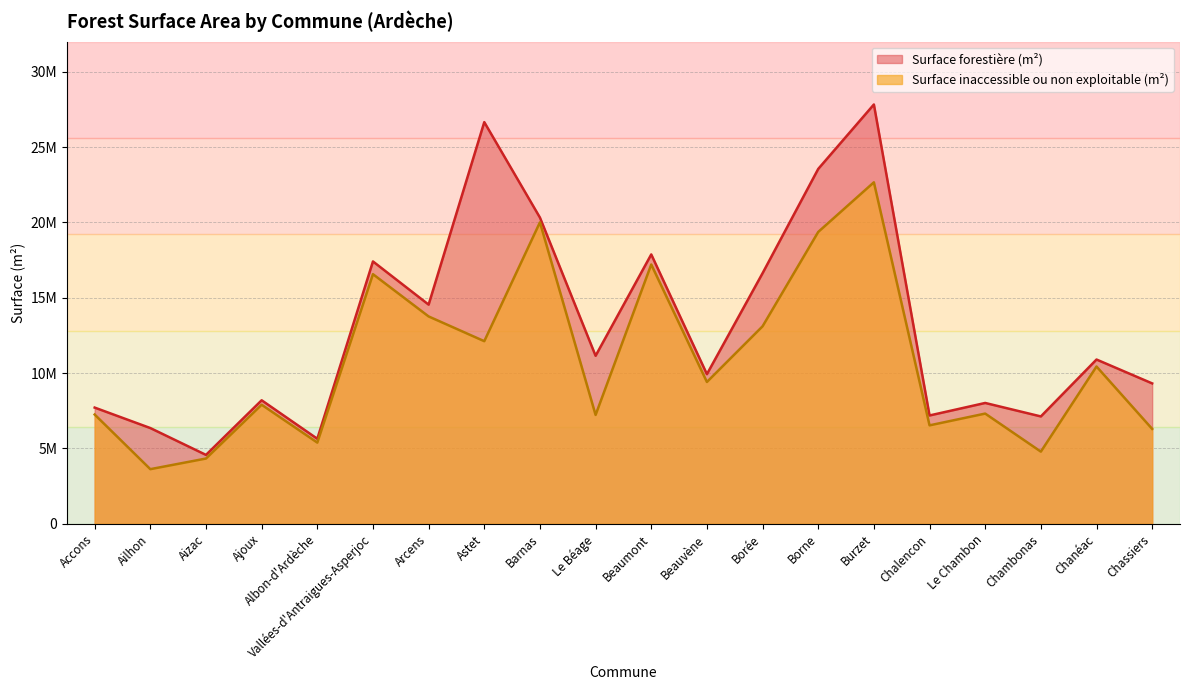

Where does the Surface inaccessible ou non exploitable (m²) series first go above 9411754?

Vallées-d'Antraigues-Asperjoc